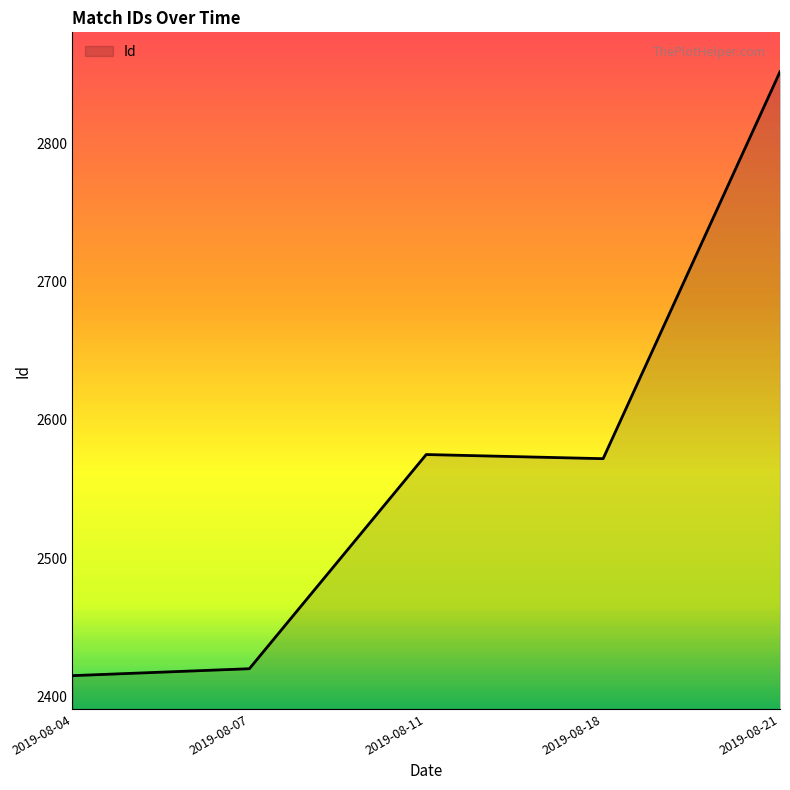

At which label is the value closest to 2633?

2019-08-11